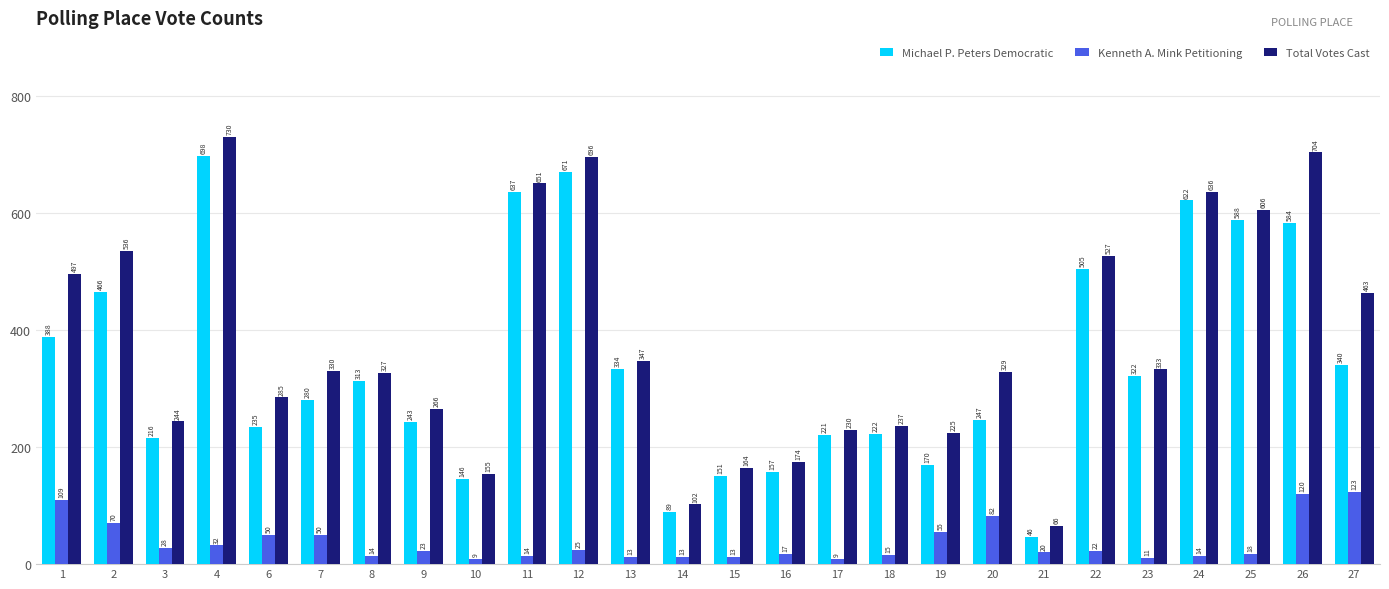

How many values in the Total Votes Cast series are below 330?

13